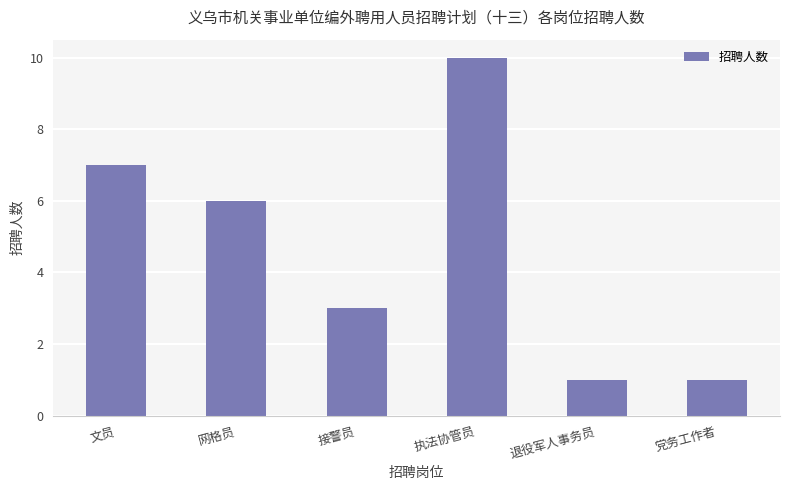

The chart shows a value of 2 at 接警员. True or false?

False